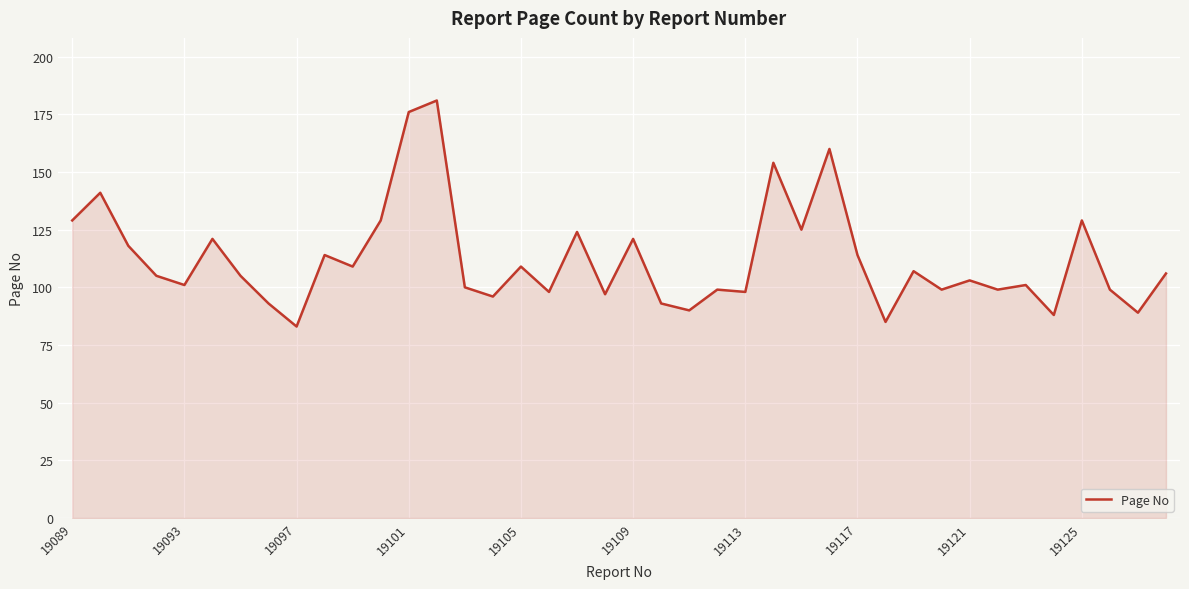

What is the maximum value shown in the chart?

181